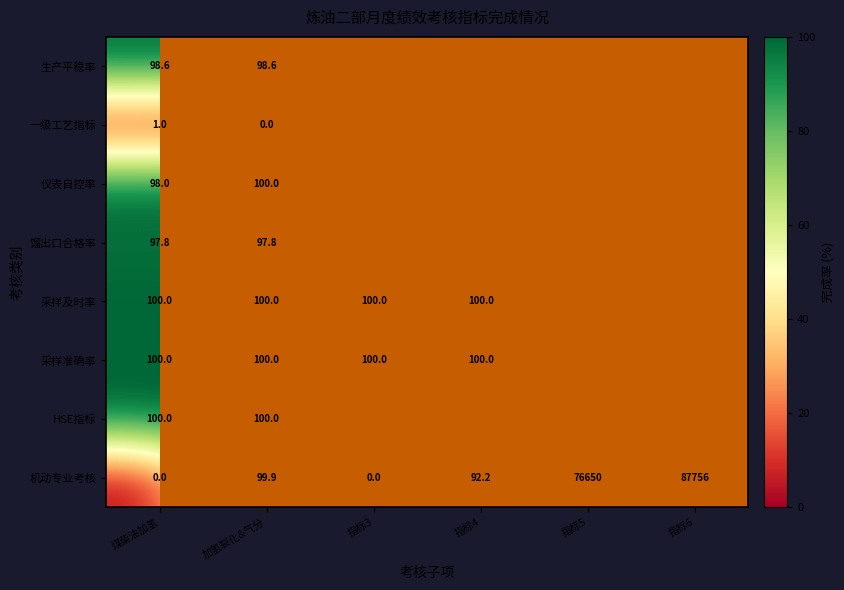

At which label does 采样及时率 reach its peak?

煤柴油加氢